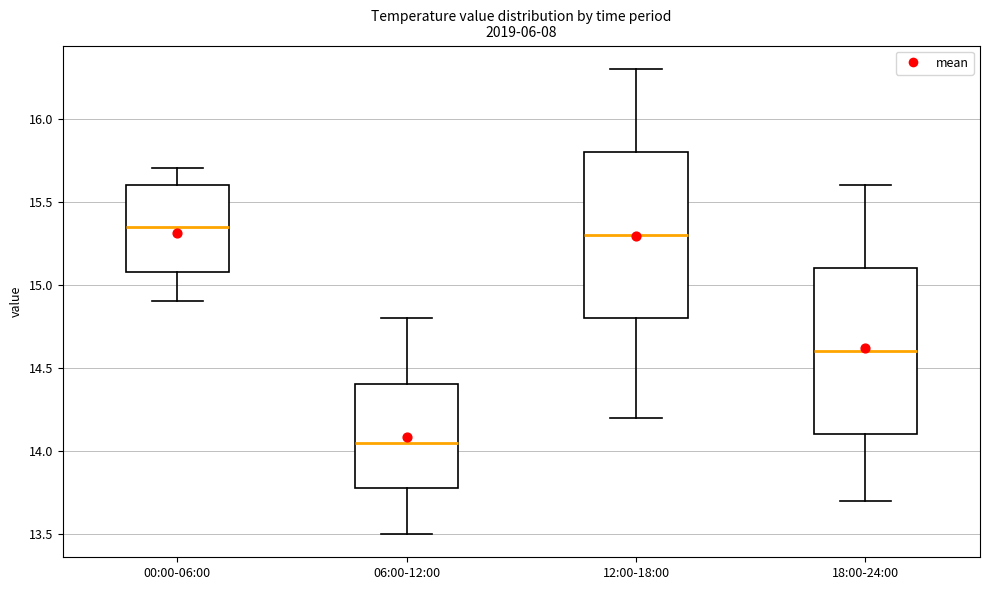

Reading left to right, transcribe this box plot: for each box, give where its median line is, the range the box spans, and where its two whiskers end, as read against the y-axis. The values are not printed on the chart, so give them approximately, as read against the axis.

00:00-06:00: median 15.35, box 15.10 to 15.60, whiskers 14.90 to 15.70
06:00-12:00: median 14.05, box 13.80 to 14.40, whiskers 13.50 to 14.80
12:00-18:00: median 15.30, box 14.80 to 15.80, whiskers 14.20 to 16.30
18:00-24:00: median 14.60, box 14.10 to 15.10, whiskers 13.70 to 15.60